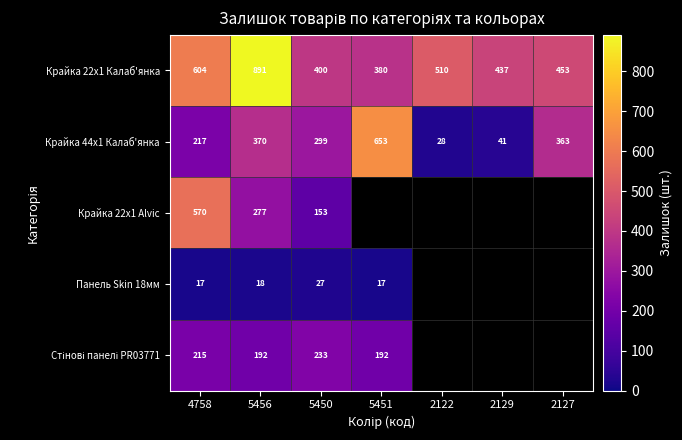

List the series in order of their peak value, lowest first.

Панель Skin 18мм, Стінові панелі PR03771, Крайка 22x1 Alvic, Крайка 44x1 Калаб'янка, Крайка 22x1 Калаб'янка